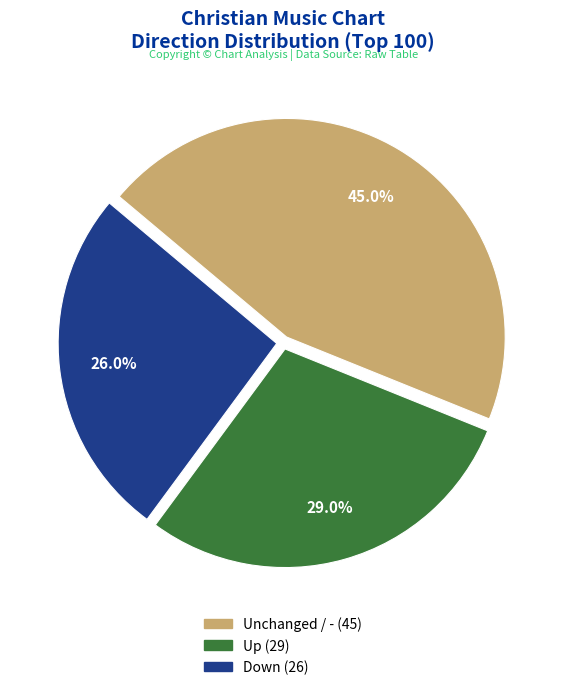

Is there any slice that represents more than half of the pie?

No